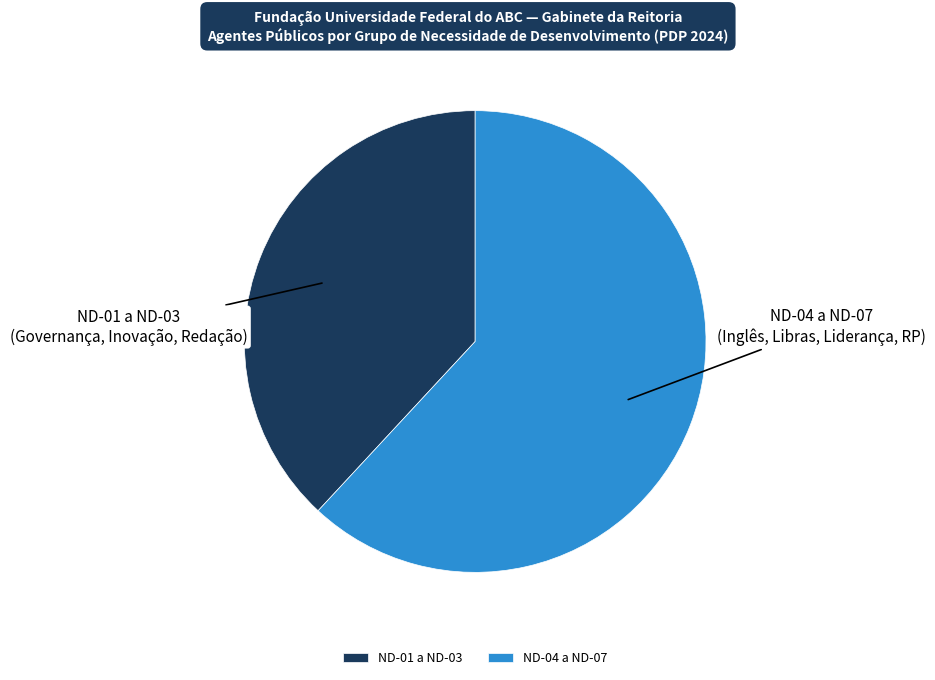

Is it true that ND-04 a ND-07 is 62% of the pie?

True